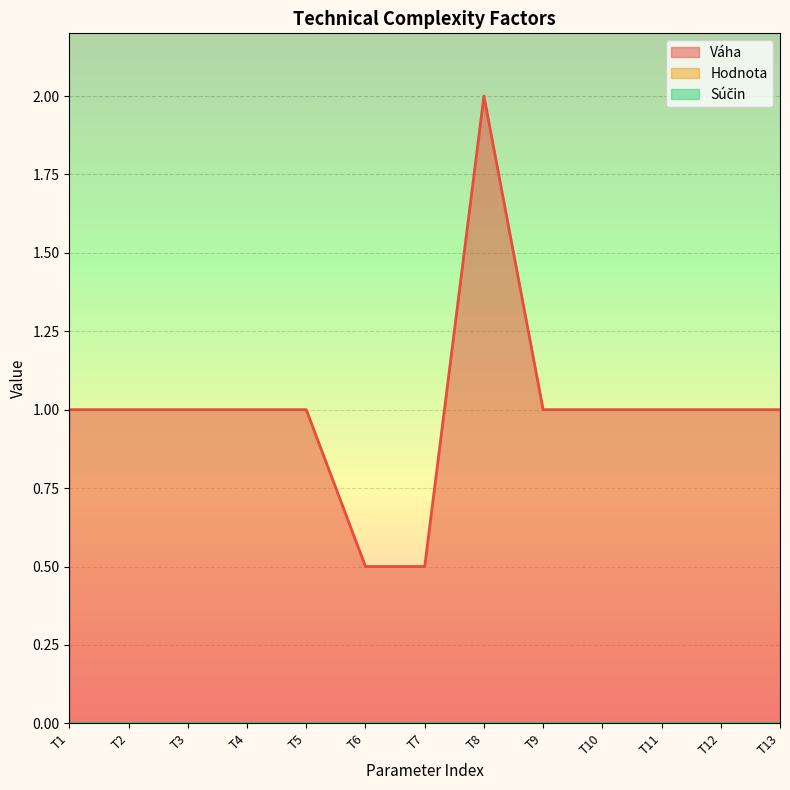

Which series changed the most between T4 and T7?

Váha